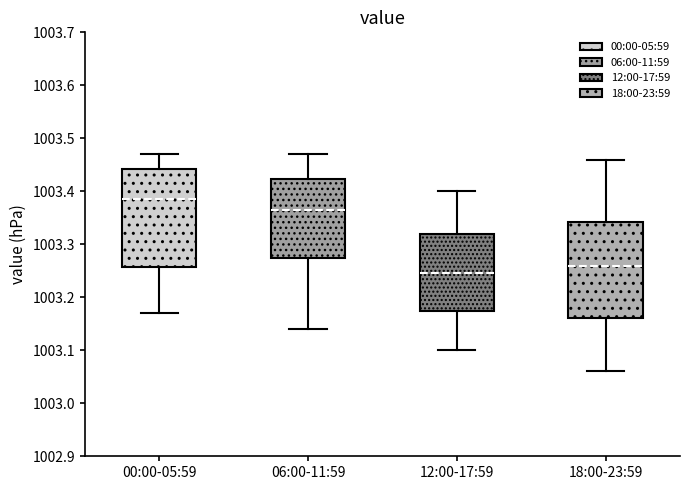

Reading left to right, read every box against the y-axis: the position of its median line, the range the box covers, and the ends of its whiskers. The values are not printed on the chart, so give them approximately, as read against the axis.

00:00-05:59: median 1003.39, box 1003.26 to 1003.44, whiskers 1003.17 to 1003.47
06:00-11:59: median 1003.37, box 1003.28 to 1003.42, whiskers 1003.14 to 1003.47
12:00-17:59: median 1003.25, box 1003.18 to 1003.32, whiskers 1003.10 to 1003.40
18:00-23:59: median 1003.26, box 1003.16 to 1003.34, whiskers 1003.06 to 1003.46